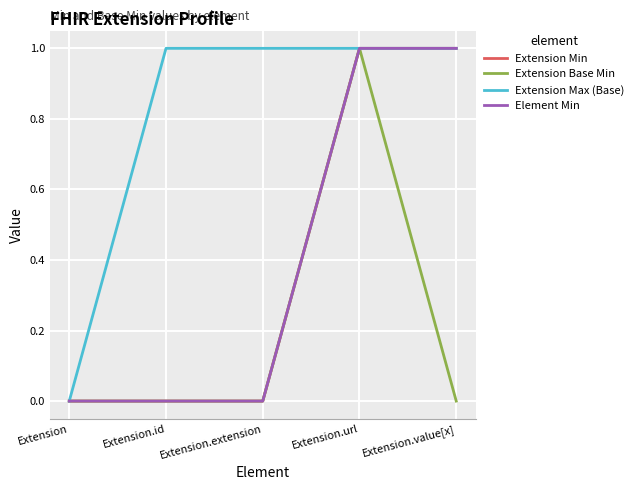

Rank the categories by Extension Min value from highest to lowest.

Extension.url, Extension.value[x], Extension, Extension.id, Extension.extension